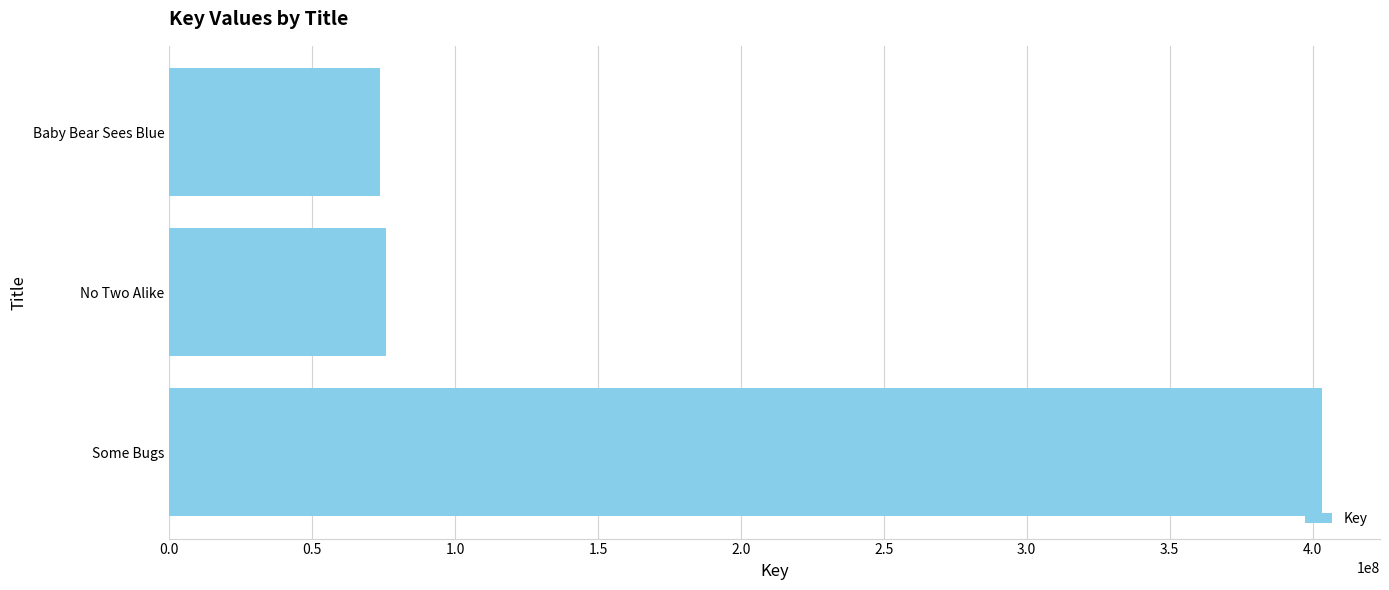

How many data points are less than 75898495?

1